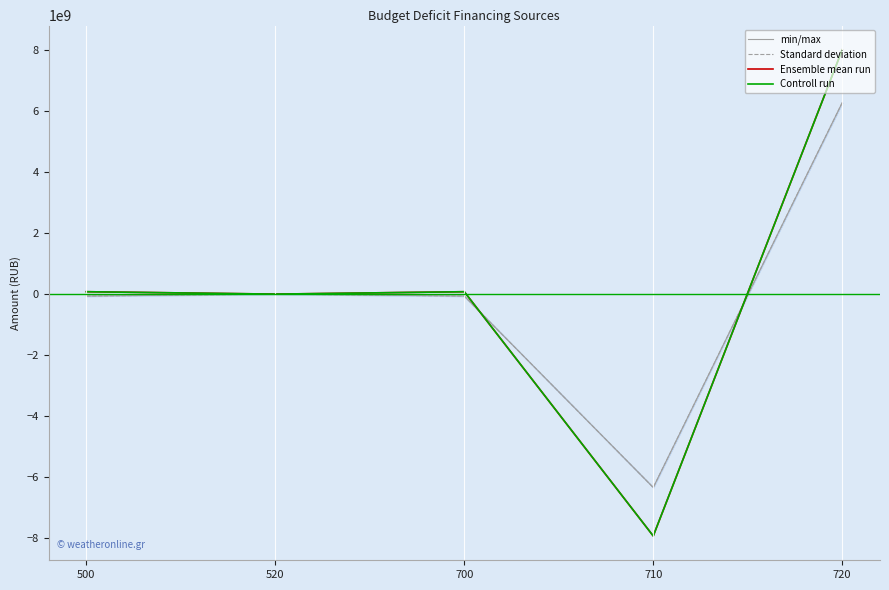

True or false: Standard deviation and min/max intersect in this chart.

False